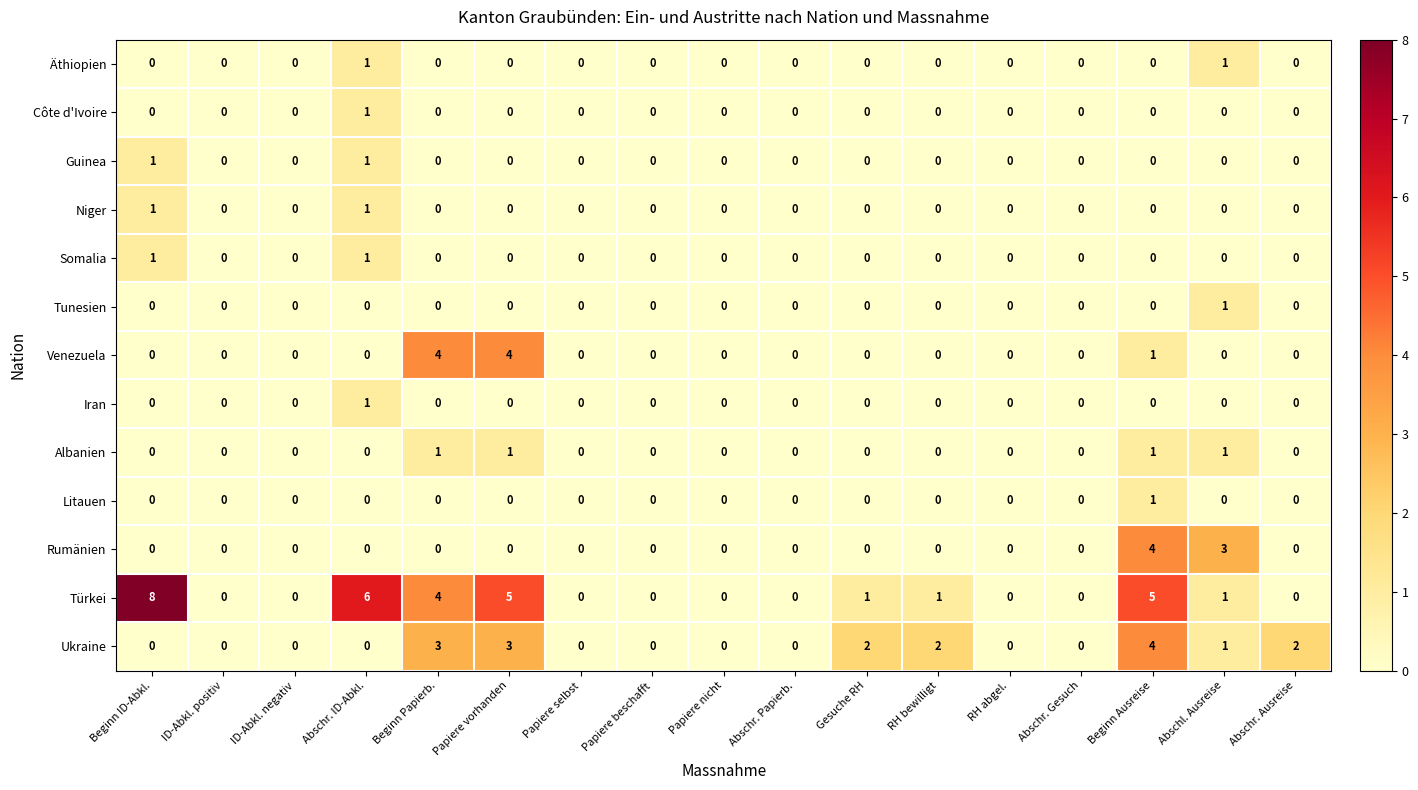

What is the highest value of the Türkei series?

8